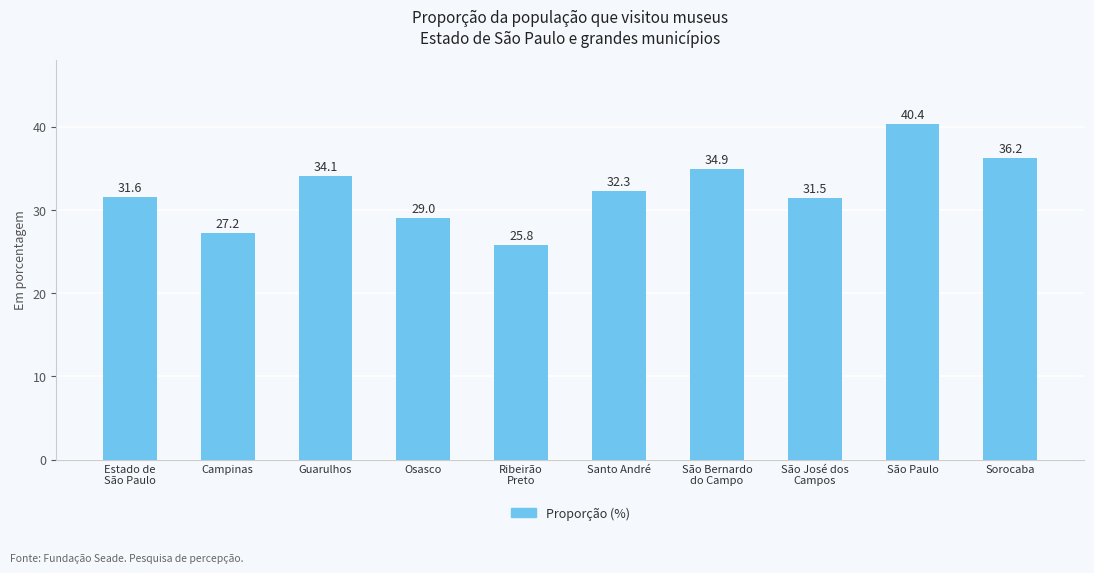

The value at São Bernardo
do Campo is 34.9. True or false?

True